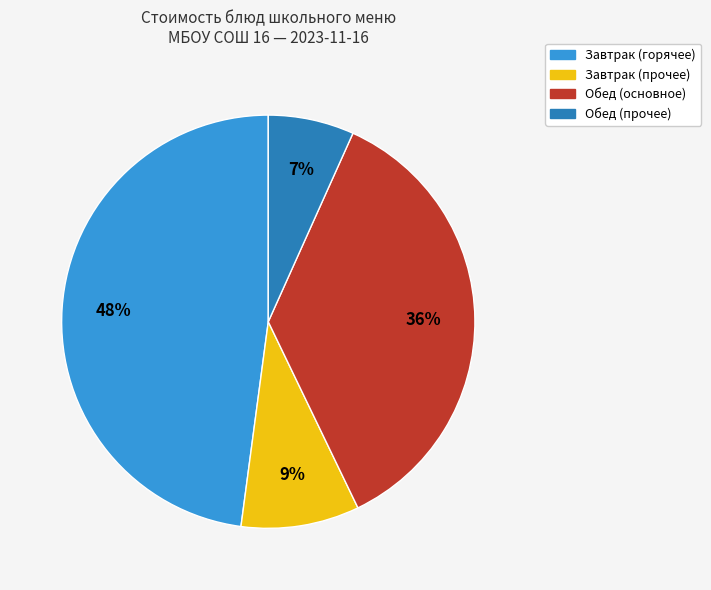

Does any single category account for the majority?

No